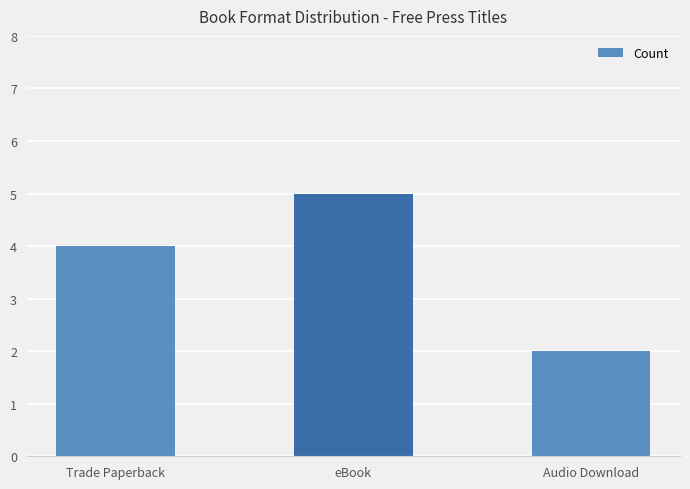

What is the value of the 3rd bar from the left?

2